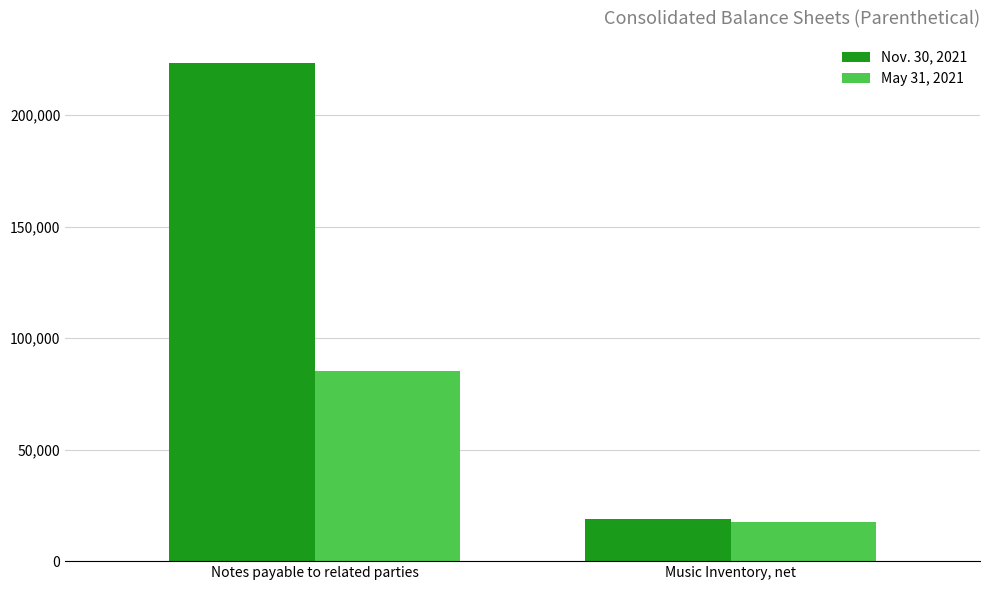

What is the label of the 1st bar from the right?

Music Inventory, net